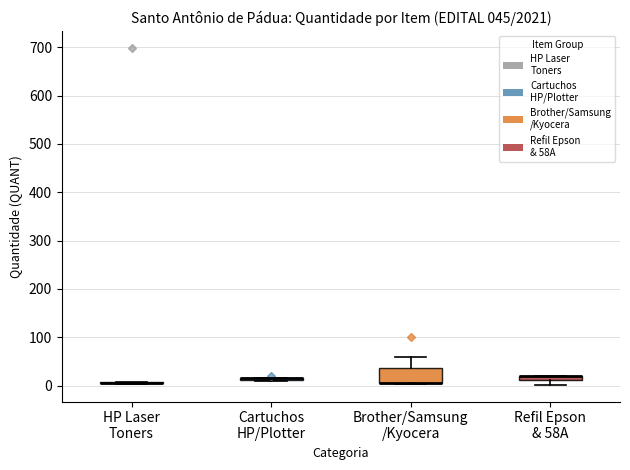

Comparing the boxes themselves (not the whiskers), which one is the tallest?

Brother/Samsung /Kyocera